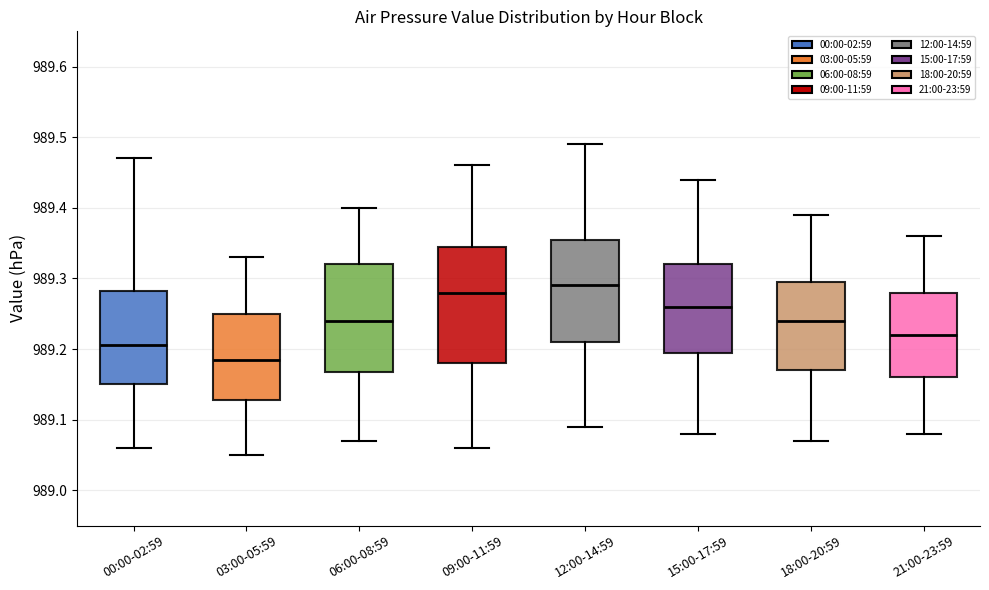

Where does the lower whisker of the box for 15:00-17:59 end on the y-axis? The values are not printed on the chart, so give them approximately, as read against the axis.

989.08